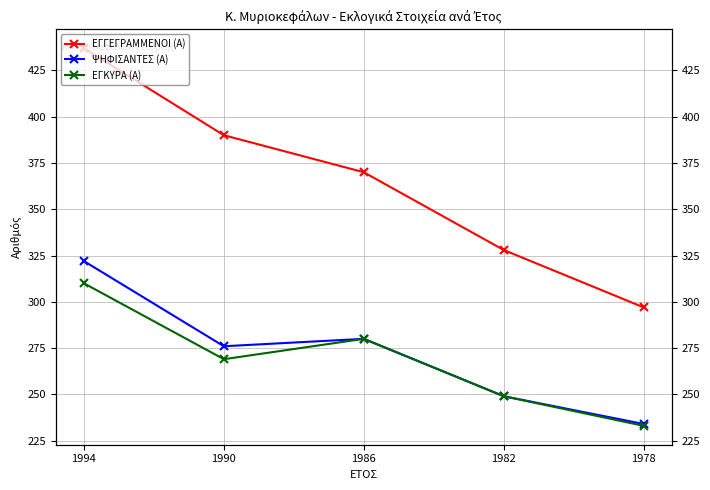

Which has a higher value, 1982 or 1990?

1990